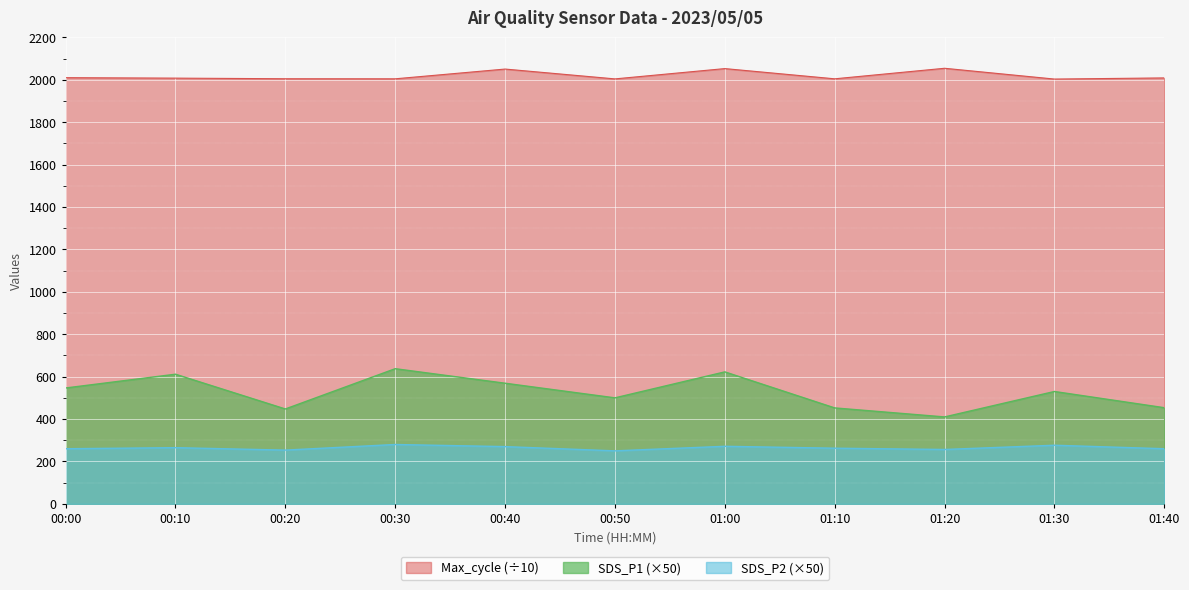

At which category does SDS_P1 reach its first local peak?

00:10